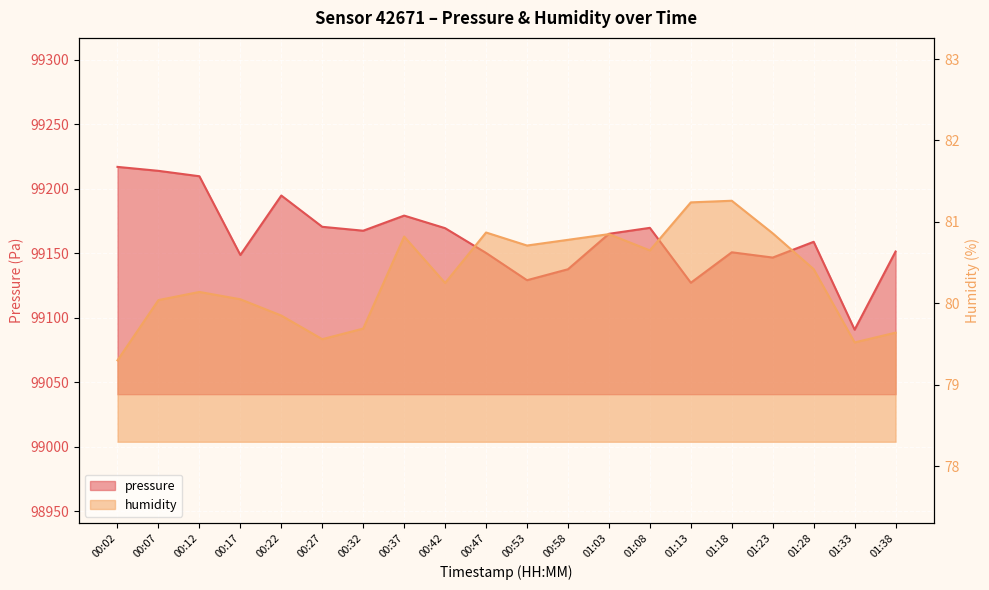

At which category is the sum across all series the highest?

00:02